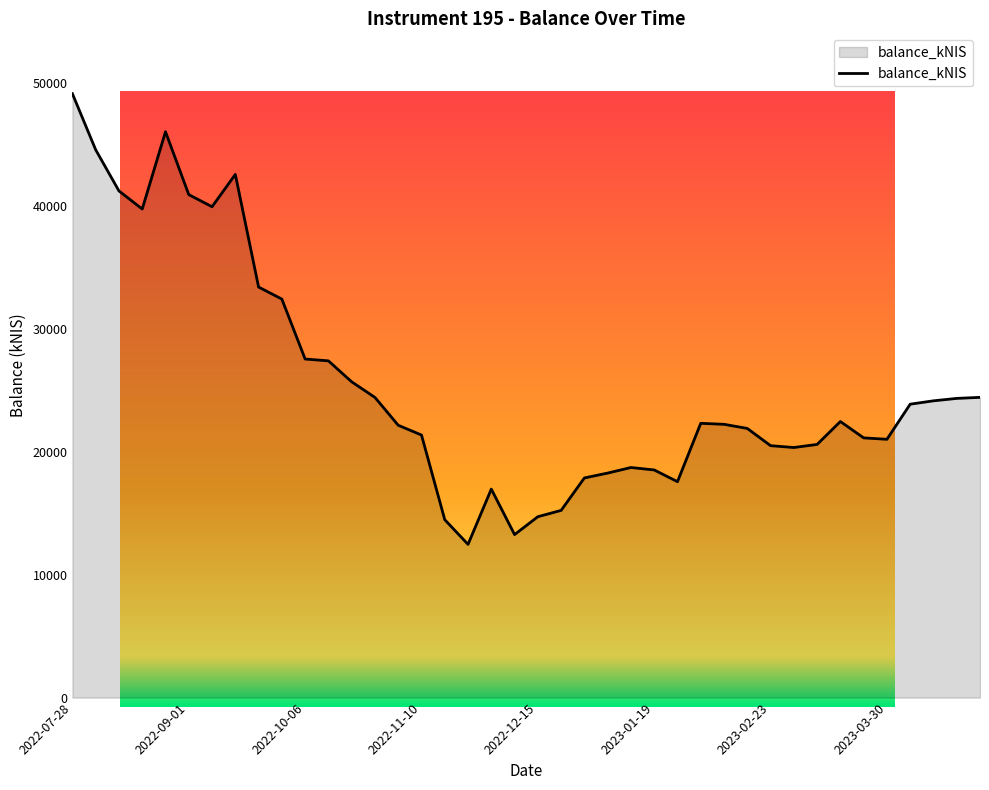

Reading left to right, list all the values displayed in this chart.

2022-07-28=49162.1	2022-08-04=44597.6	2022-08-11=41247.6	2022-08-18=39775.3	2022-08-25=46066.8	2022-09-01=40947.8	2022-09-08=39962.1	2022-09-15=42593.3	2022-09-22=33423.9	2022-09-29=32442.0	2022-10-06=27564.3	2022-10-13=27414.8	2022-10-20=25708.5	2022-10-27=24438.8	2022-11-03=22170.9	2022-11-10=21376.9	2022-11-17=14483.2	2022-11-24=12475.6	2022-12-01=16974.6	2022-12-08=13271.3	2022-12-15=14727.1	2022-12-22=15240.2	2022-12-29=17881.8	2023-01-05=18278.1	2023-01-12=18732.2	2023-01-19=18532.9	2023-01-26=17579.3	2023-02-02=22330.1	2023-02-09=22248.5	2023-02-16=21913.6	2023-02-23=20510.5	2023-03-02=20359.7	2023-03-09=20611.3	2023-03-16=22476.4	2023-03-23=21144.5	2023-03-30=21028.7	2023-04-04=23887.3	2023-04-13=24160.8	2023-04-20=24358.4	2023-04-27=24443.2